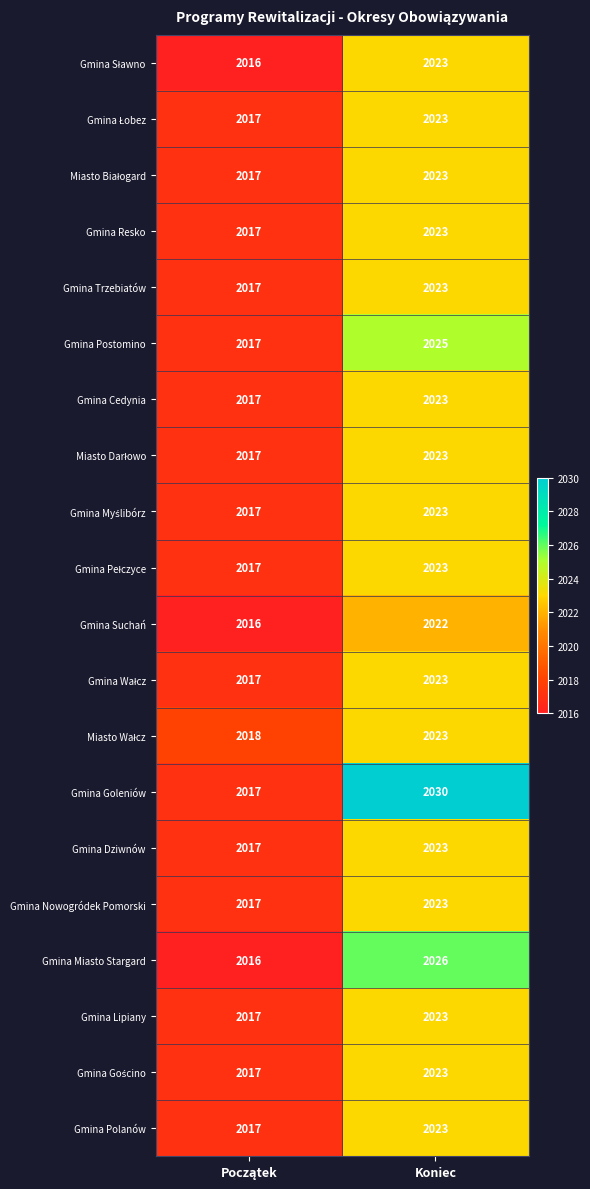

What is the average value of the Gmina Lipiany series?

2020